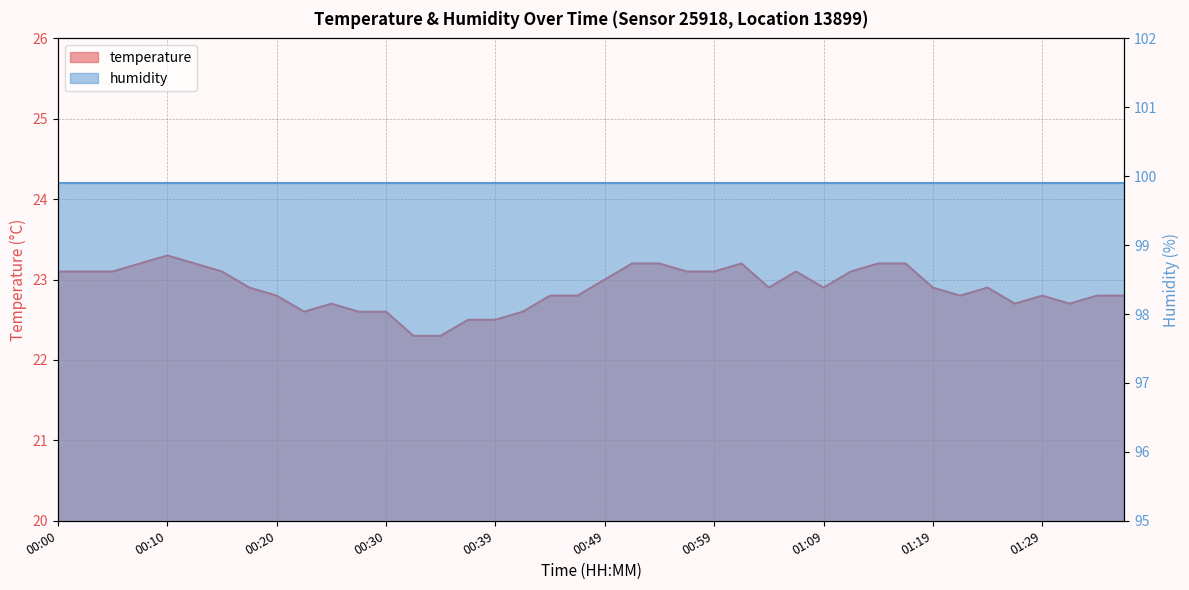

Rank the categories by value from lowest to highest.

00:32, 00:34, 00:37, 00:39, 00:22, 00:27, 00:30, 00:42, 00:25, 01:26, 01:31, 00:20, 00:44, 00:47, 01:22, 01:29, 01:34, 01:36, 00:17, 01:04, 01:09, 01:19, 01:24, 00:49, 00:00, 00:03, 00:05, 00:15, 00:56, 00:59, 01:06, 01:11, 00:08, 00:13, 00:51, 00:54, 01:01, 01:14, 01:16, 00:10